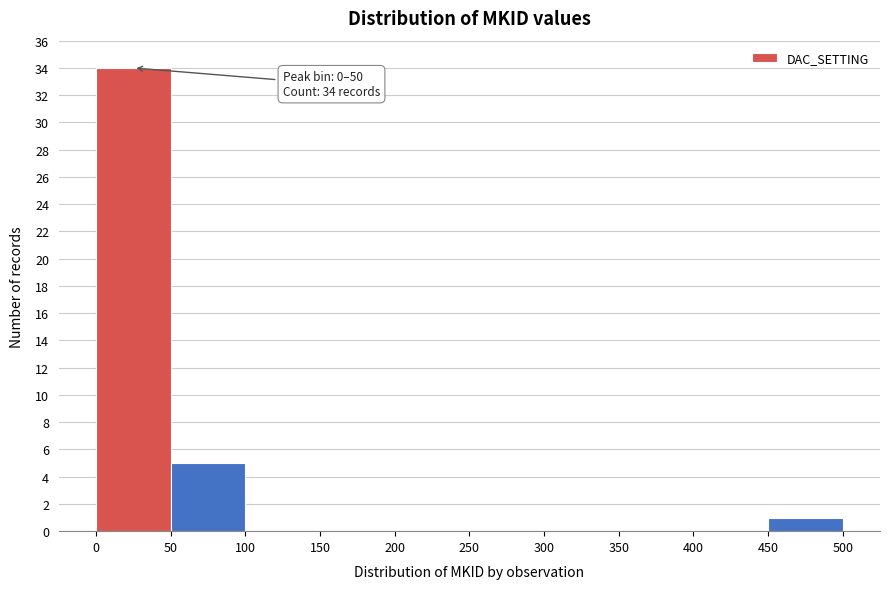

Which range on the x-axis has the tallest bar?

0 to 50